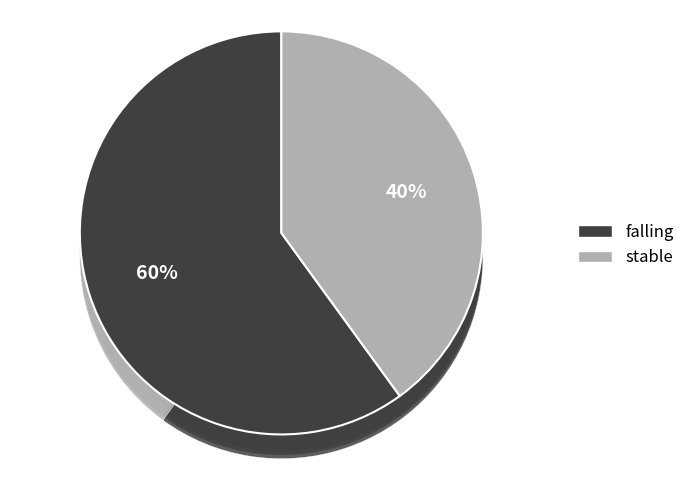

Which slice represents more than half of the pie?

falling